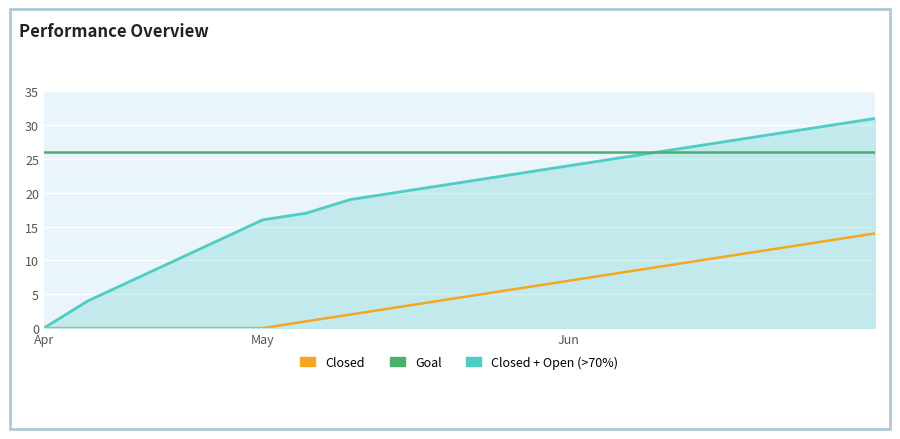

Reading left to right, what are all the values shown in this chart?

Closed + Open (>70%): 0	4	7	10	13	16	17	19	20	21	22	23	24	25	26	27	28	29	30	31
Goal: 26	26	26	26	26	26	26	26	26	26	26	26	26	26	26	26	26	26	26	26
Closed: 0	0	0	0	0	0	1	2	3	4	5	6	7	8	9	10	11	12	13	14